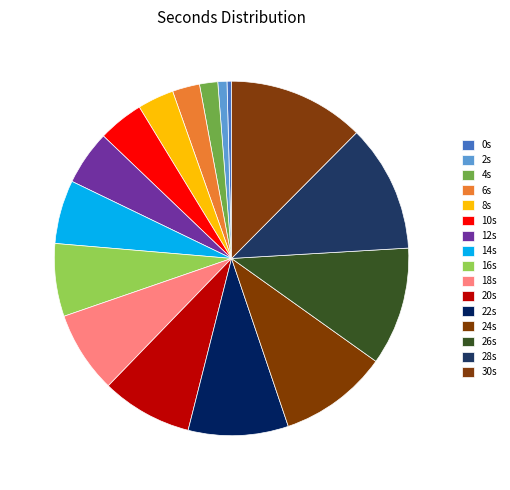

How many segments does this pie chart have?

16